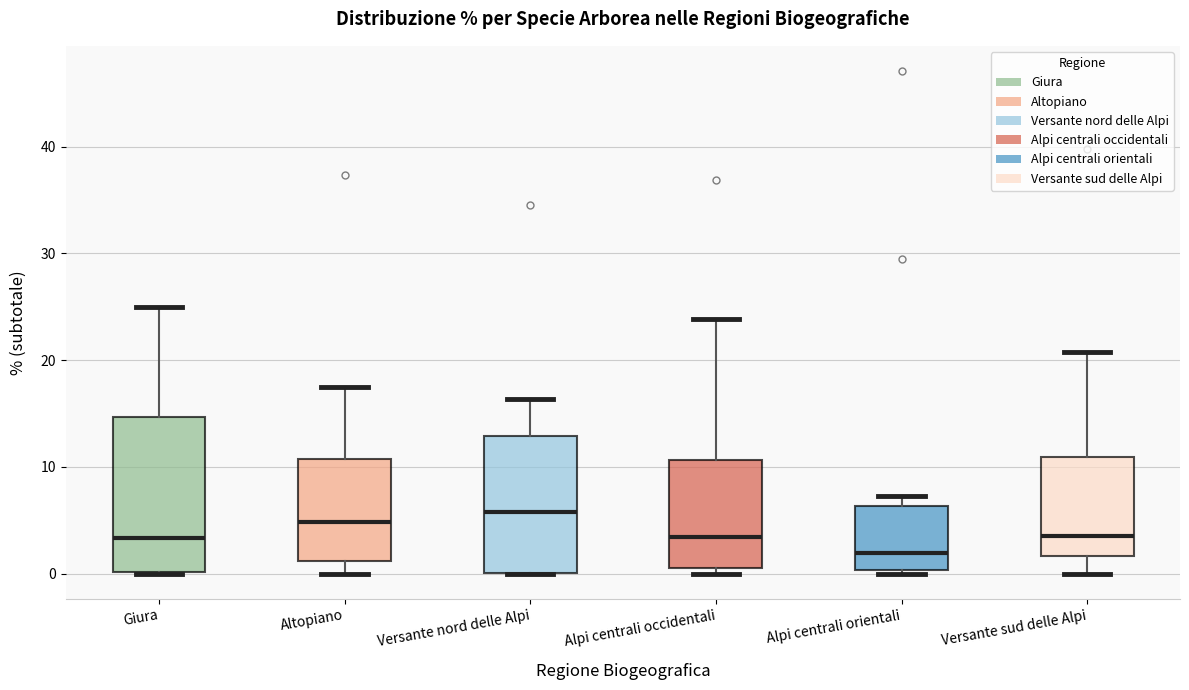

Comparing the boxes themselves (not the whiskers), which one is the tallest?

Giura